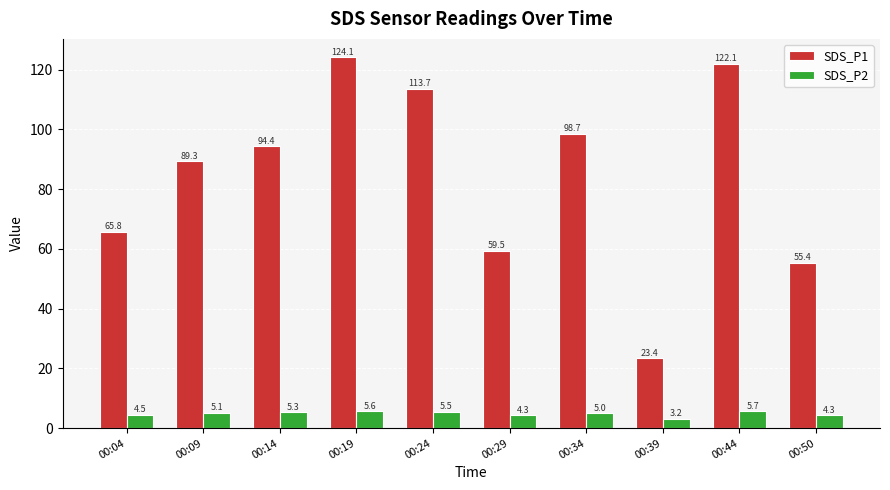

What is the value of the SDS_P2 bar at the 6th from the left?

4.3